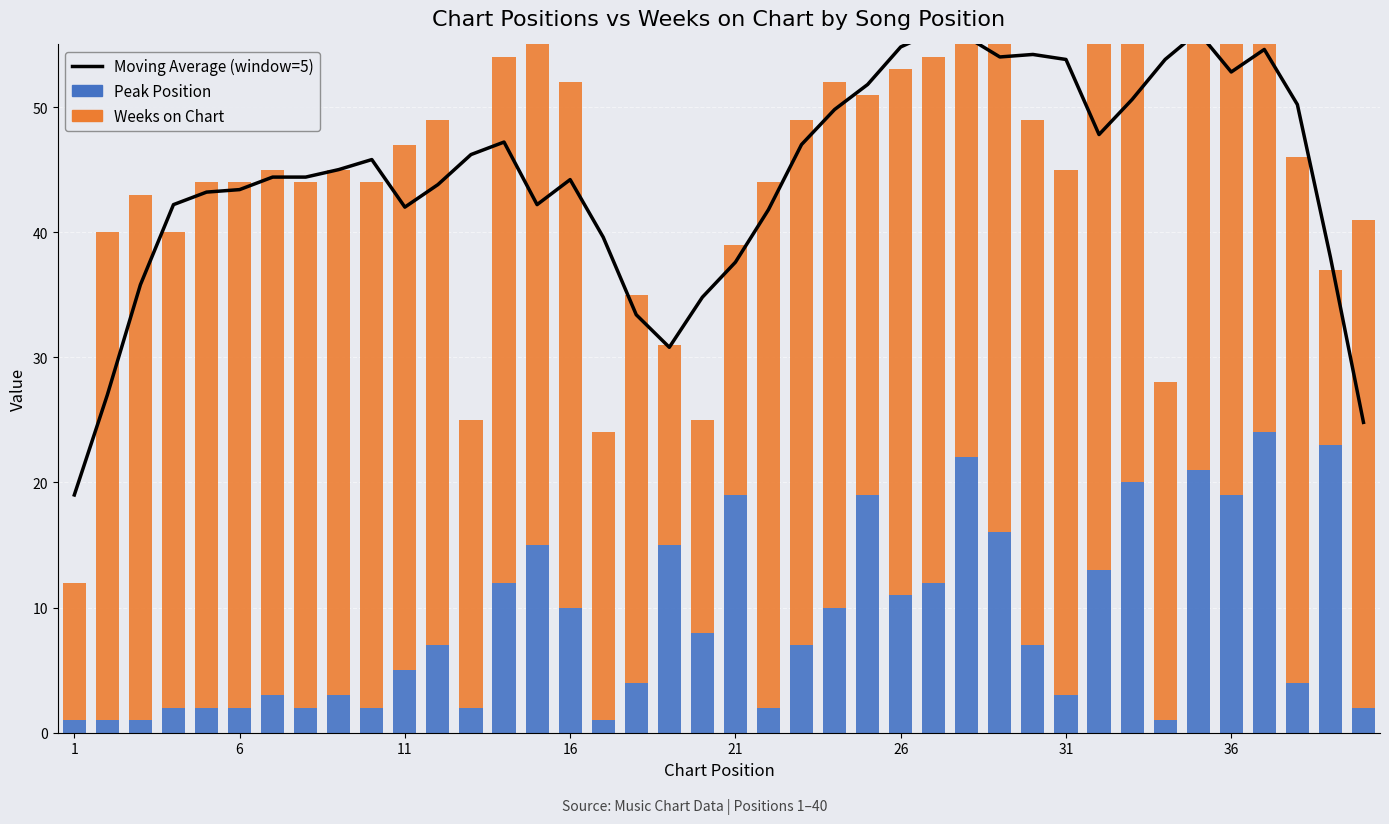

List the series in order of their overall mean, lowest first.

Peak Position, Weeks on Chart, Moving Average (window=5)